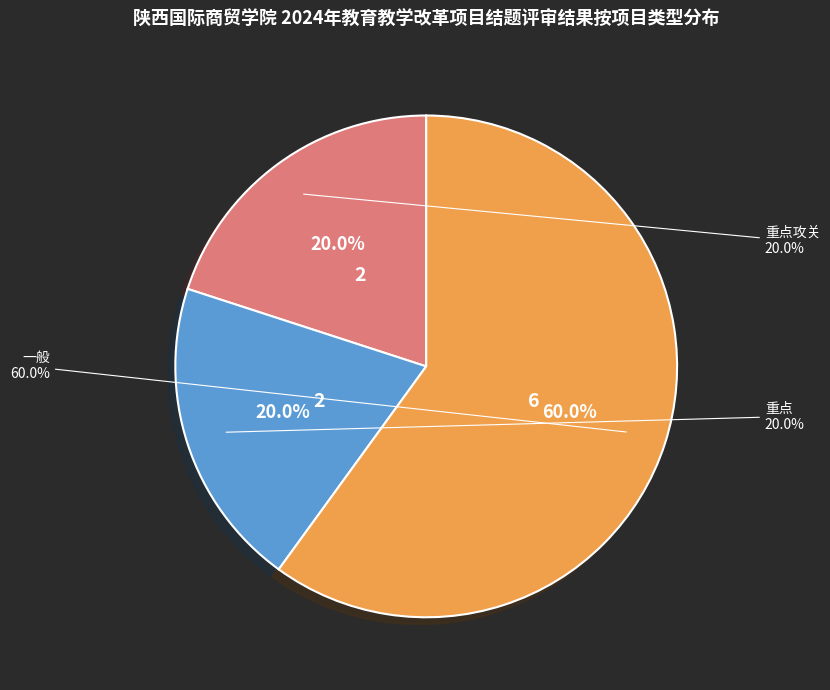

Approximately how many times larger is the value at 一般 compared to 一般?

1.0